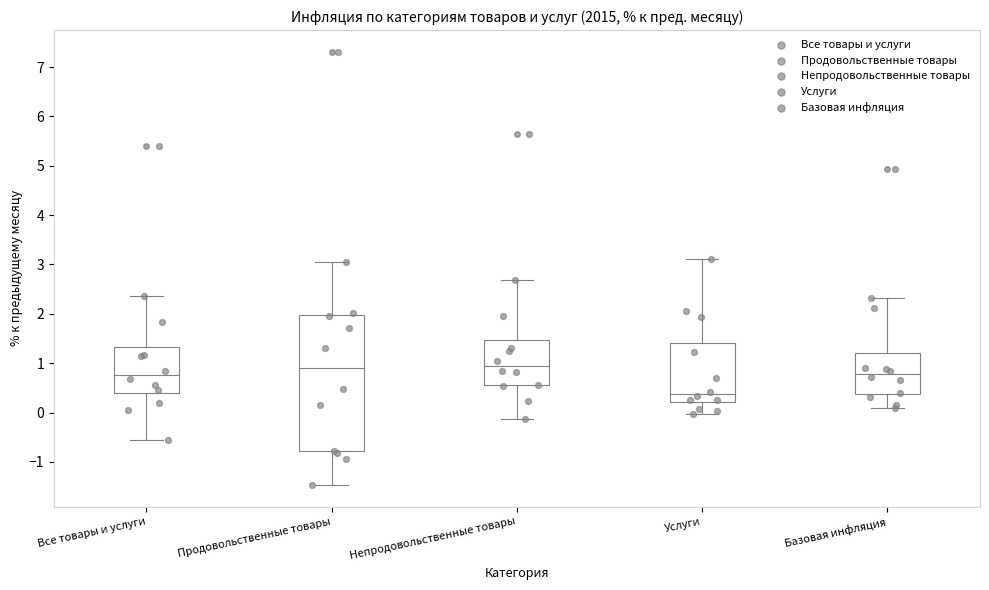

Which box is the tallest, from its lower edge to its upper edge?

Продовольственные товары